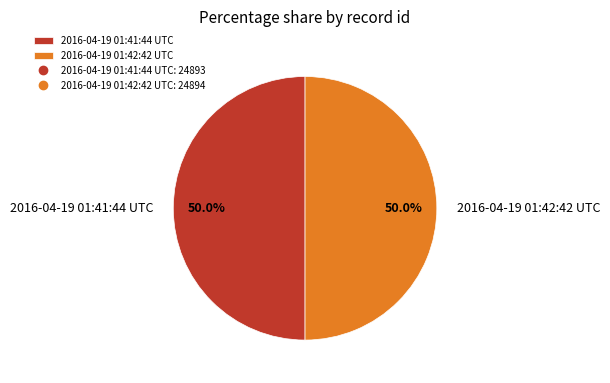

Approximately how many times larger is the value at 2016-04-19 01:42:42 UTC compared to 2016-04-19 01:41:44 UTC?

1.0